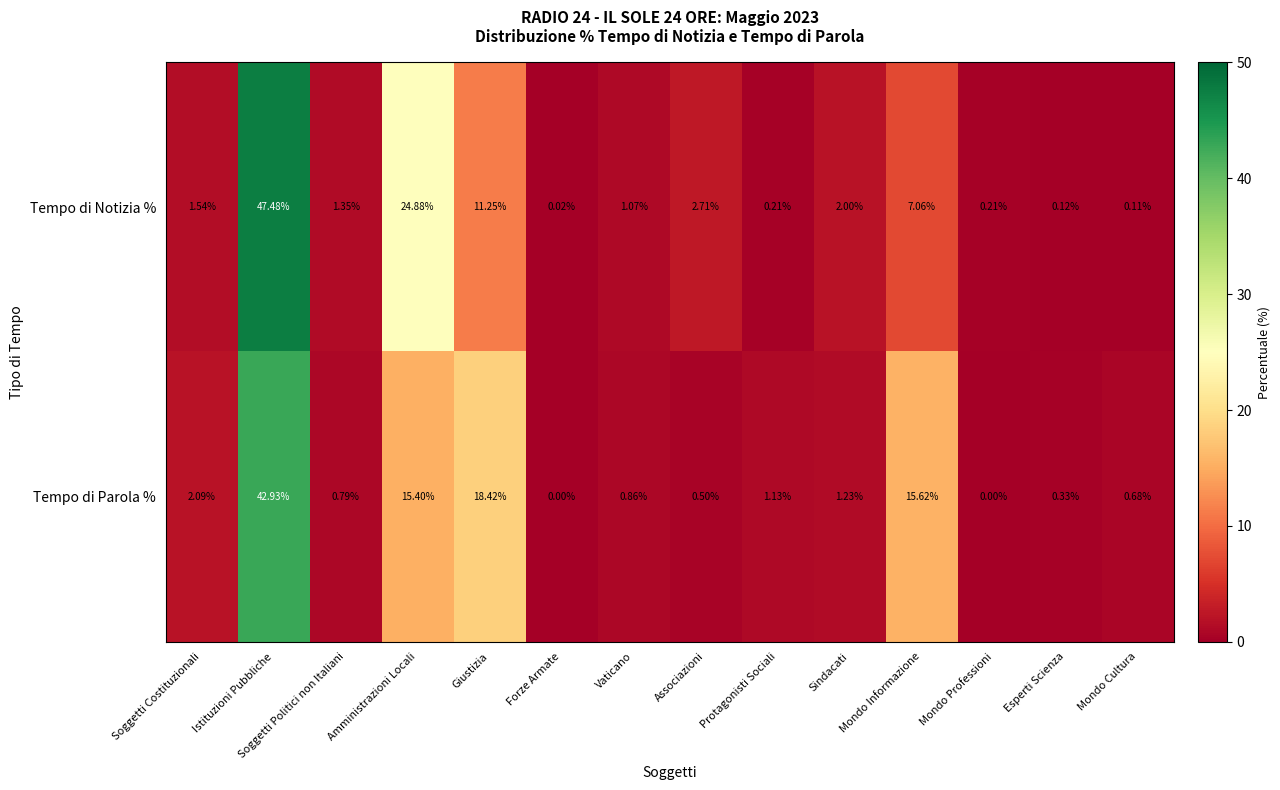

Which category has the highest value in the Tempo di Notizia % series?

Istituzioni Pubbliche